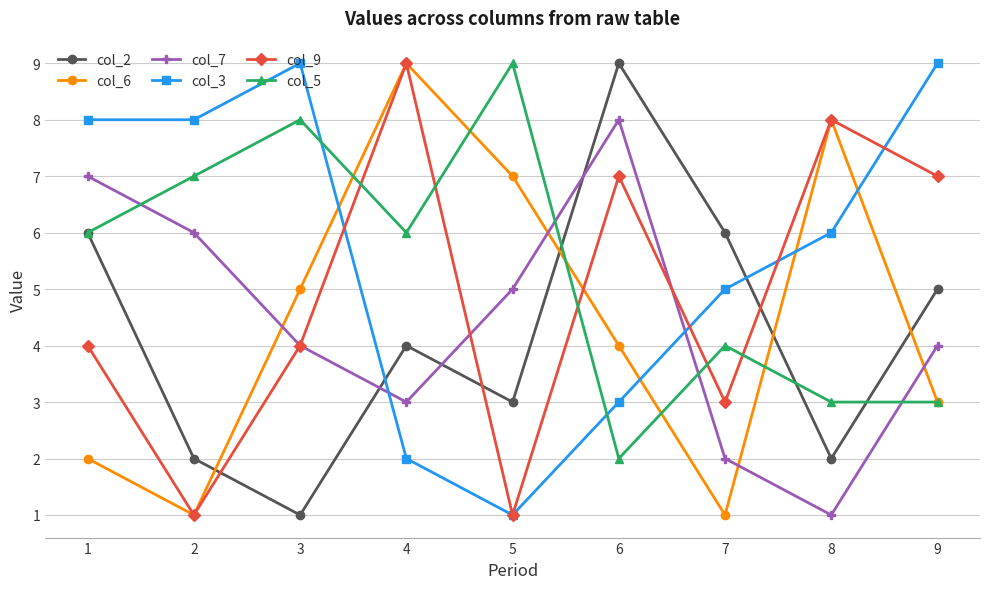

How many col_7 values are between 3 and 6?

5